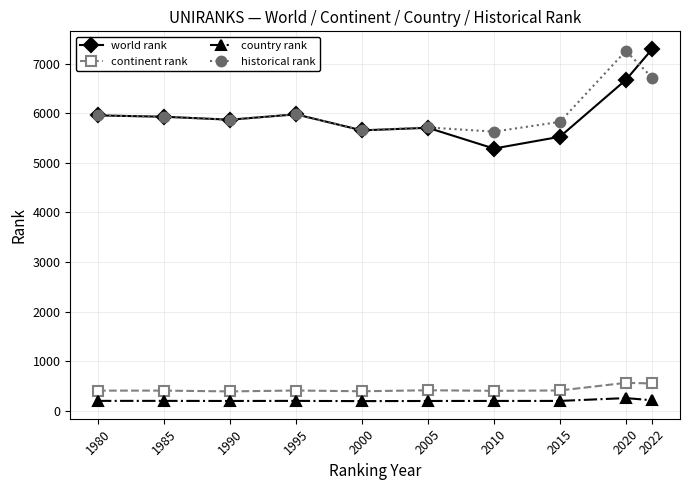

Does the chart display data point markers on the line(s)?

Yes